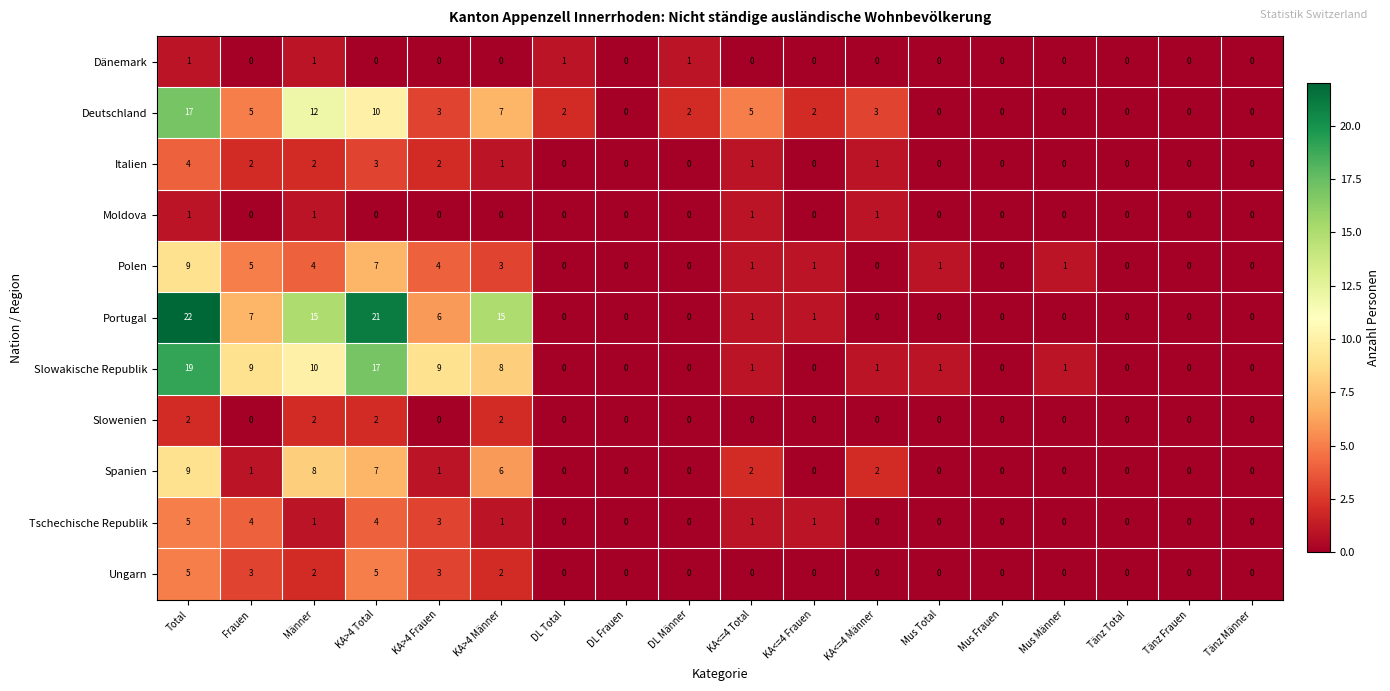

Which series has the widest spread of values?

Portugal